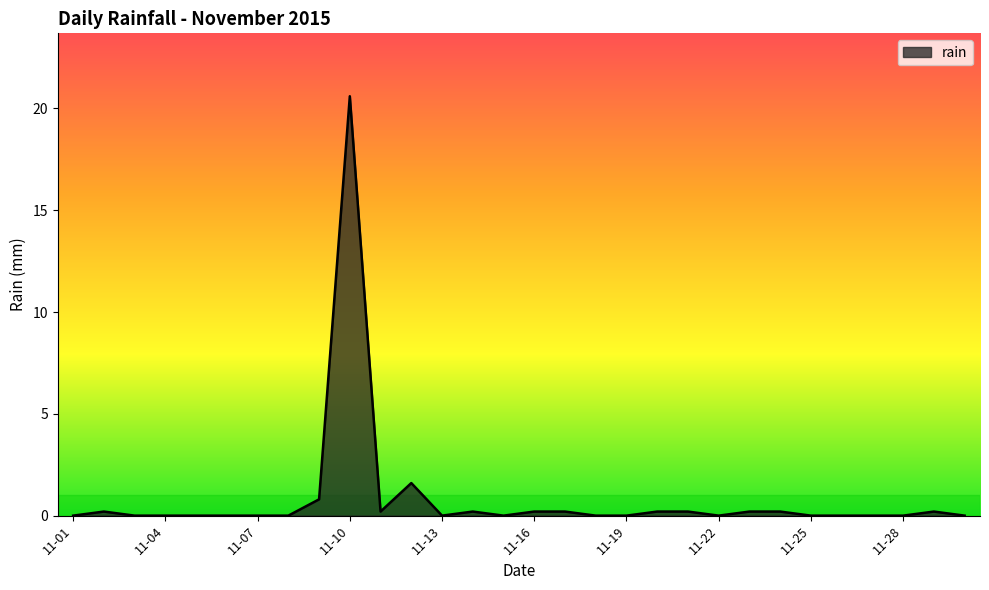

What is the difference between the maximum and minimum values?

20.6